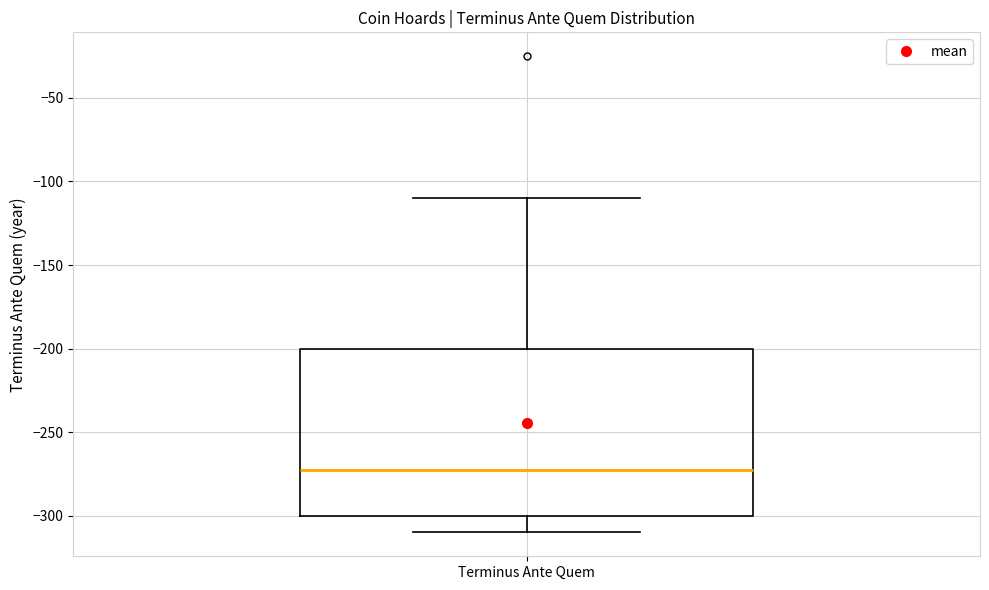

Read this box plot against the y-axis: the position of the median line, the range covered by the box, and the ends of both whiskers. The values are not printed on the chart, so give them approximately, as read against the axis.

median -270, box -300 to -200, whiskers -310 to -110